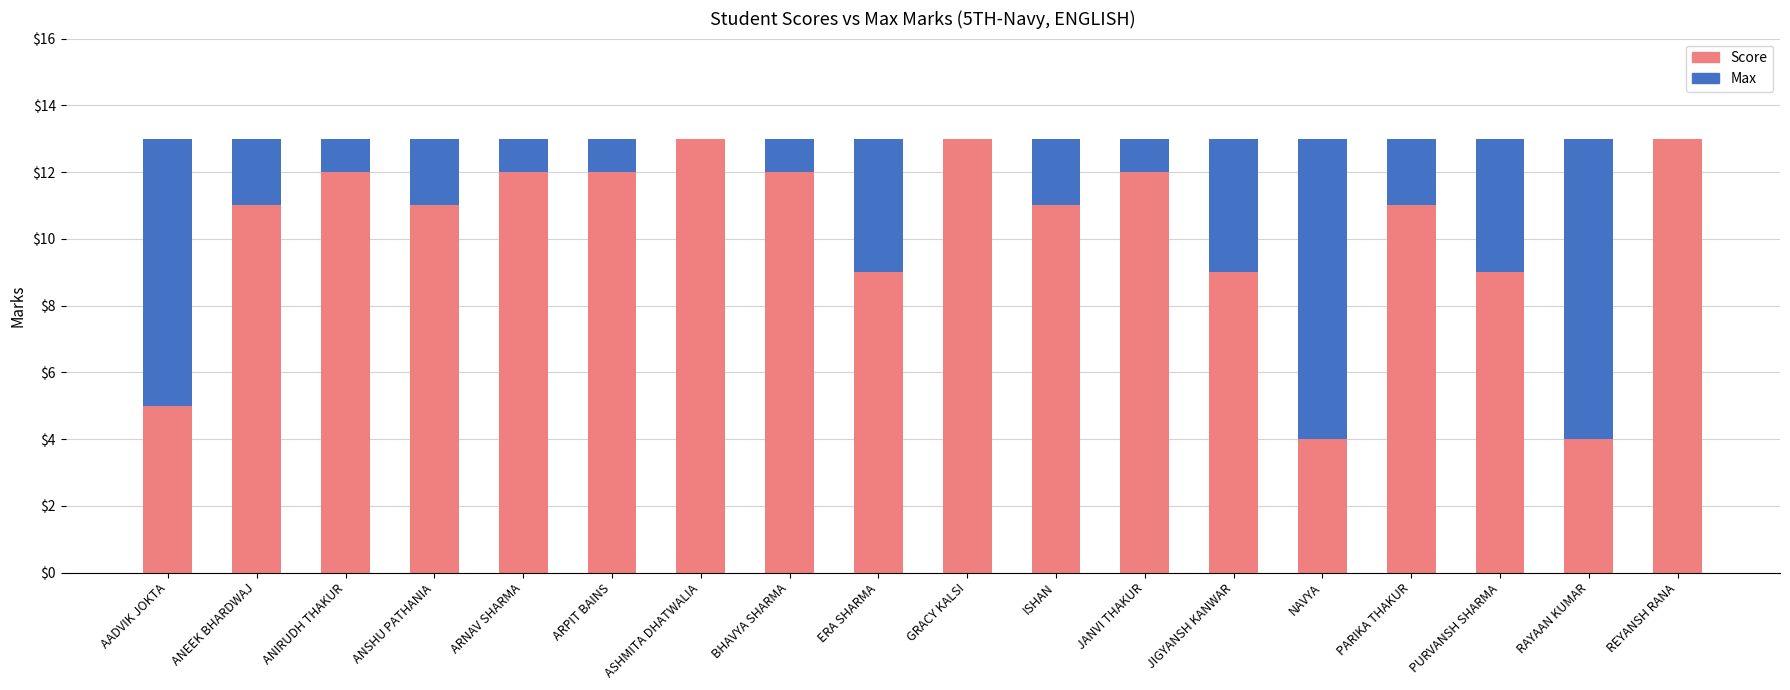

What value does the Score series have at ANSHU PATHANIA?

11